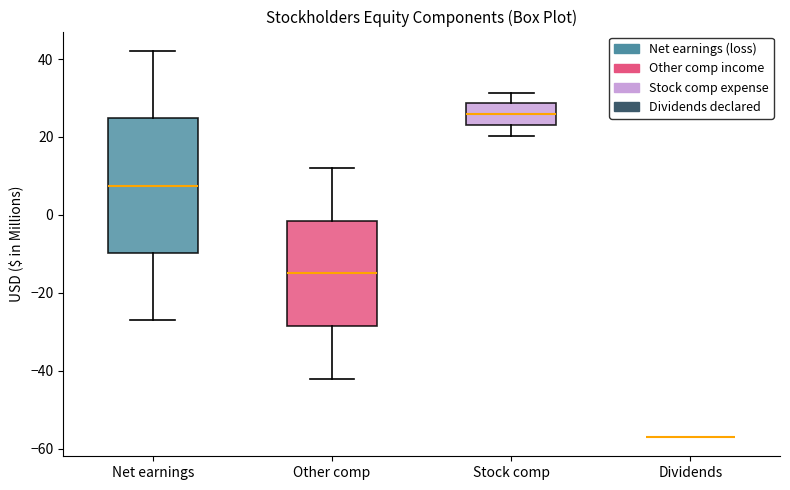

Where is the lower edge of the box for Other comp on the y-axis? The values are not printed on the chart, so give them approximately, as read against the axis.

-28